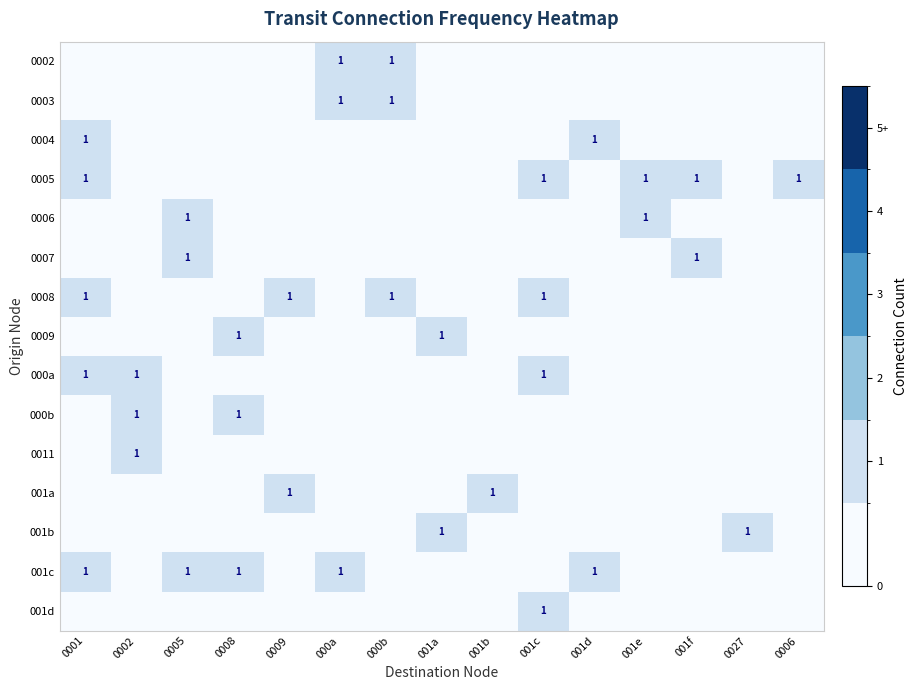

The value of 001b at 001a is 2. True or false?

False